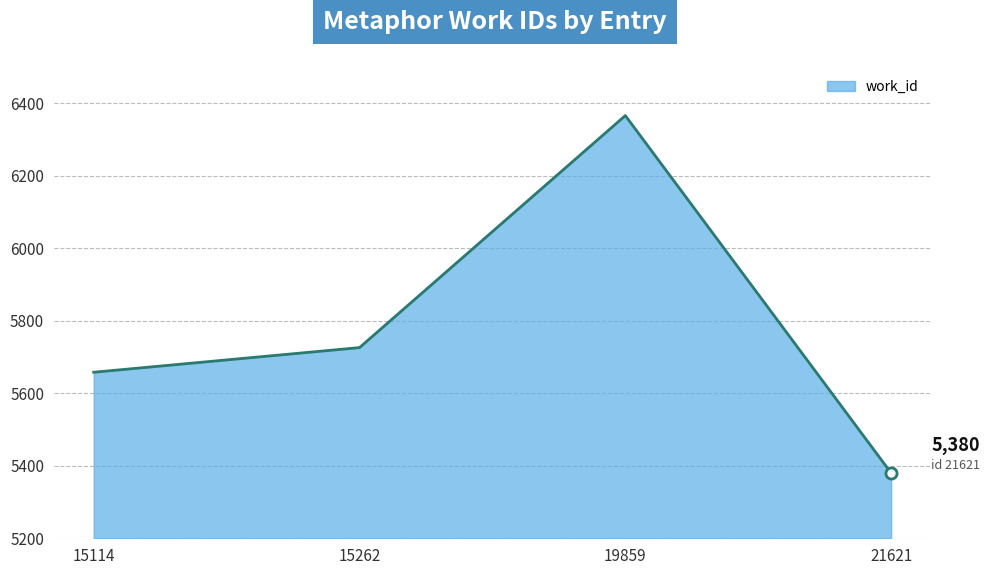

How many lines are shown in the chart?

1